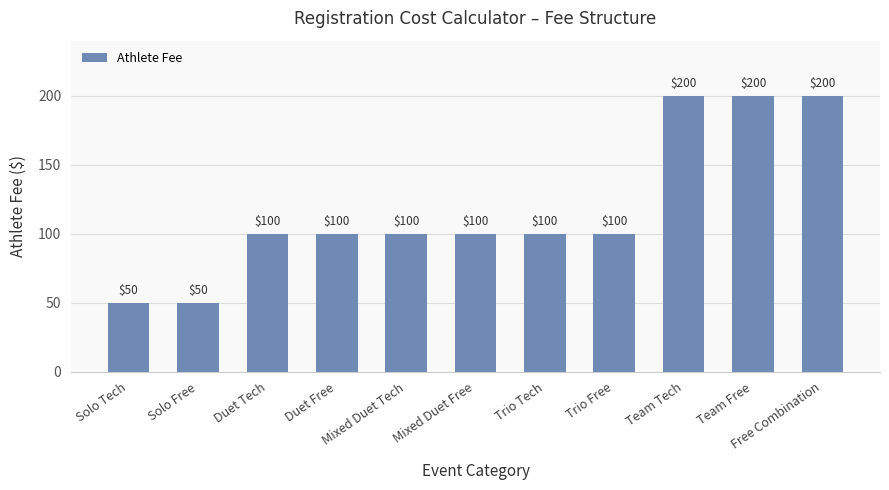

What is the difference between the values at Free Combination and Mixed Duet Tech?

100